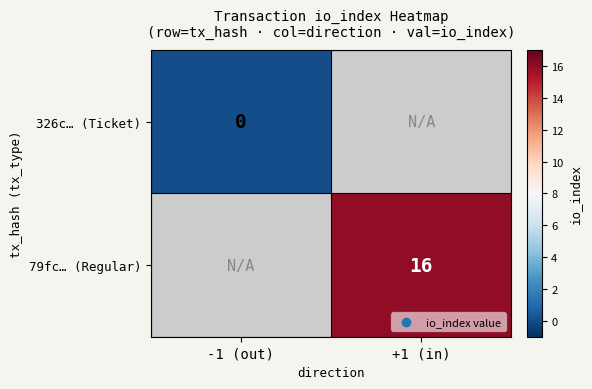

The value of 79fc… (Regular) at +1 (in) is 27. True or false?

False